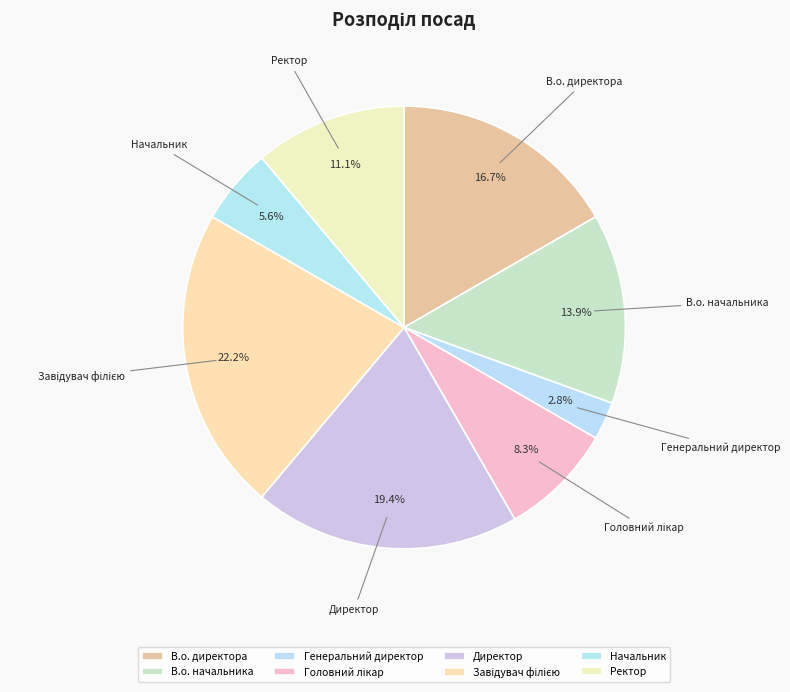

Do Генеральний директор and Ректор together represent more than half of the pie?

No